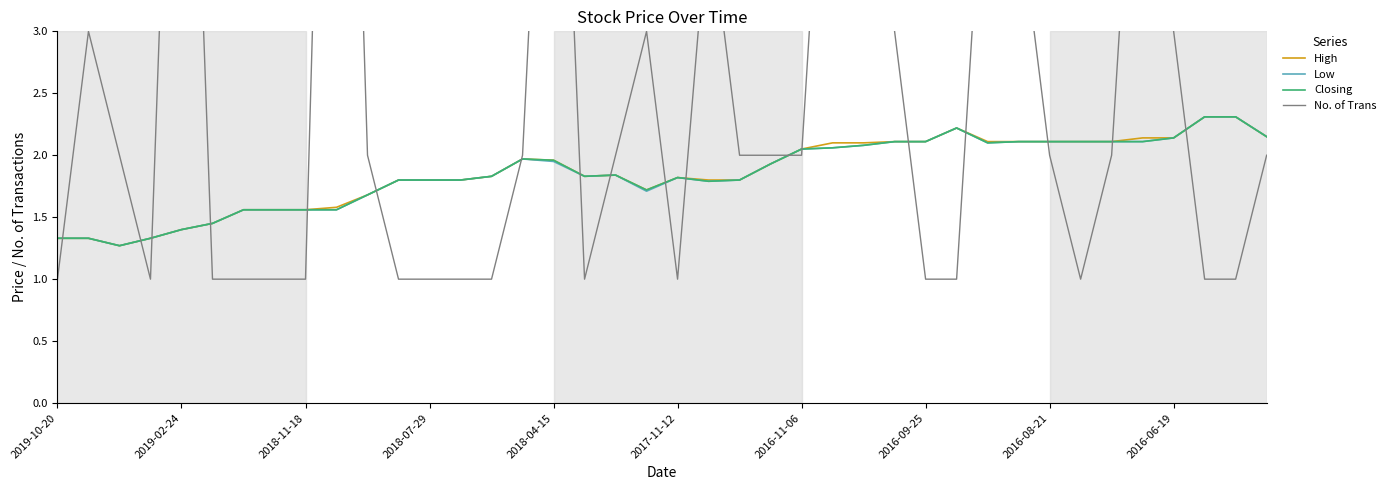

Reading left to right, list all the values displayed in this chart.

High: 1.3	1.3	1.3	1.3	1.4	1.4	1.6	1.6	1.6	1.6	1.7	1.8	1.8	1.8	1.8	2.0	2.0	1.8	1.8	1.7	1.8	1.8	1.8	1.9	2.0	2.1	2.1	2.1	2.1	2.2	2.1	2.1	2.1	2.1	2.1	2.1	2.1	2.3	2.3	2.1
Low: 1.3	1.3	1.3	1.3	1.4	1.4	1.6	1.6	1.6	1.6	1.7	1.8	1.8	1.8	1.8	2.0	1.9	1.8	1.8	1.7	1.8	1.8	1.8	1.9	2.0	2.1	2.1	2.1	2.1	2.2	2.1	2.1	2.1	2.1	2.1	2.1	2.1	2.3	2.3	2.1
Closing: 1.3	1.3	1.3	1.3	1.4	1.4	1.6	1.6	1.6	1.6	1.7	1.8	1.8	1.8	1.8	2.0	2.0	1.8	1.8	1.7	1.8	1.8	1.8	1.9	2.0	2.1	2.1	2.1	2.1	2.2	2.1	2.1	2.1	2.1	2.1	2.1	2.1	2.3	2.3	2.1
No. of Trans: 1.0	3.0	2.0	1.0	8.0	1.0	1.0	1.0	1.0	10.0	2.0	1.0	1.0	1.0	1.0	2.0	7.0	1.0	2.0	3.0	1.0	4.0	2.0	2.0	2.0	6.0	8.0	3.0	1.0	1.0	5.0	4.0	2.0	1.0	2.0	6.0	3.0	1.0	1.0	2.0